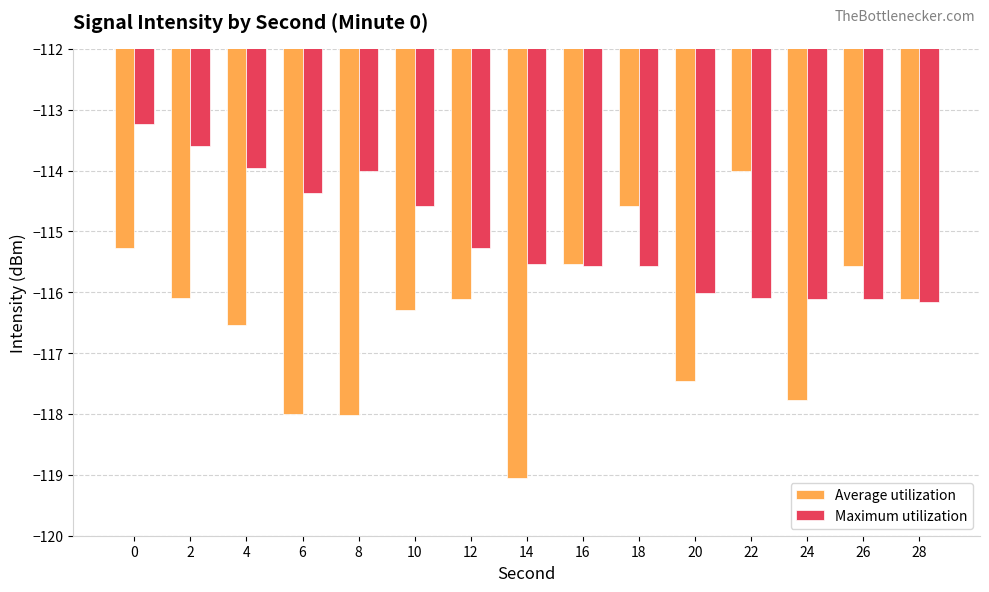

Which series has the largest total across all categories?

Maximum utilization